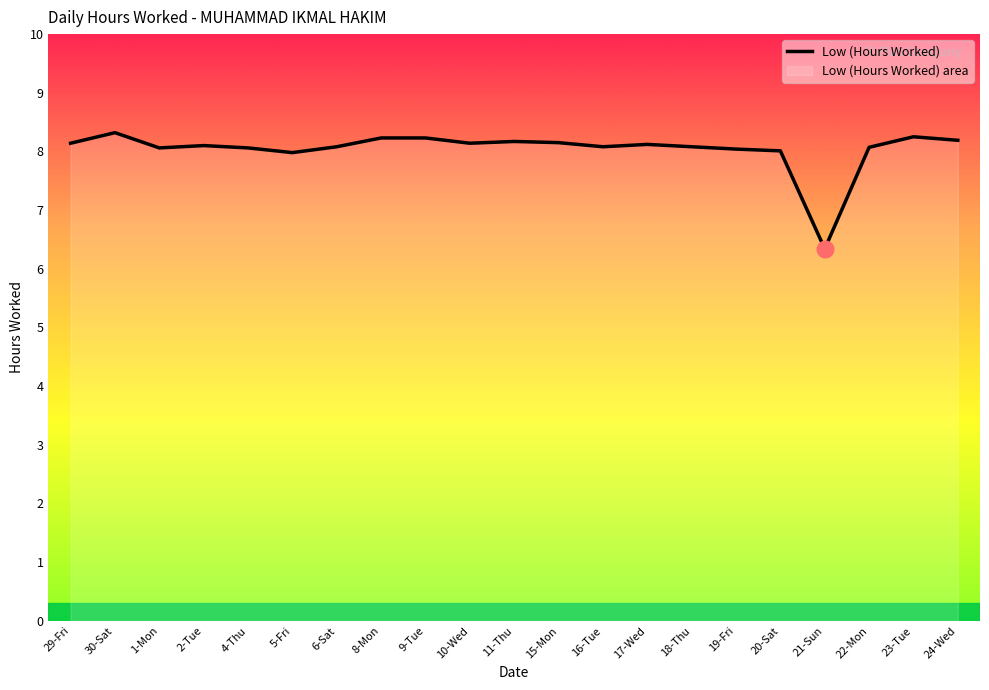

What is the ratio of the value at 5-Fri to the value at 16-Tue?

1.0